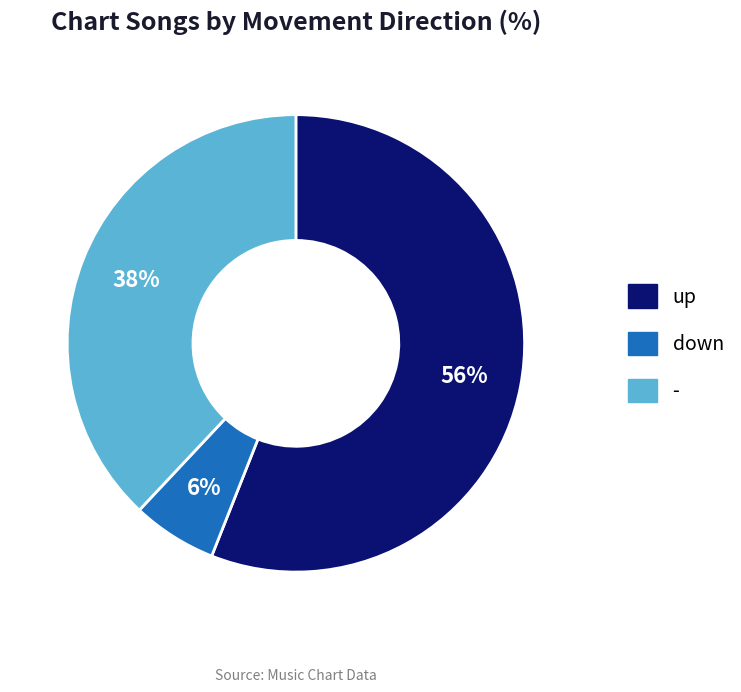

How many slices are in this pie chart?

3